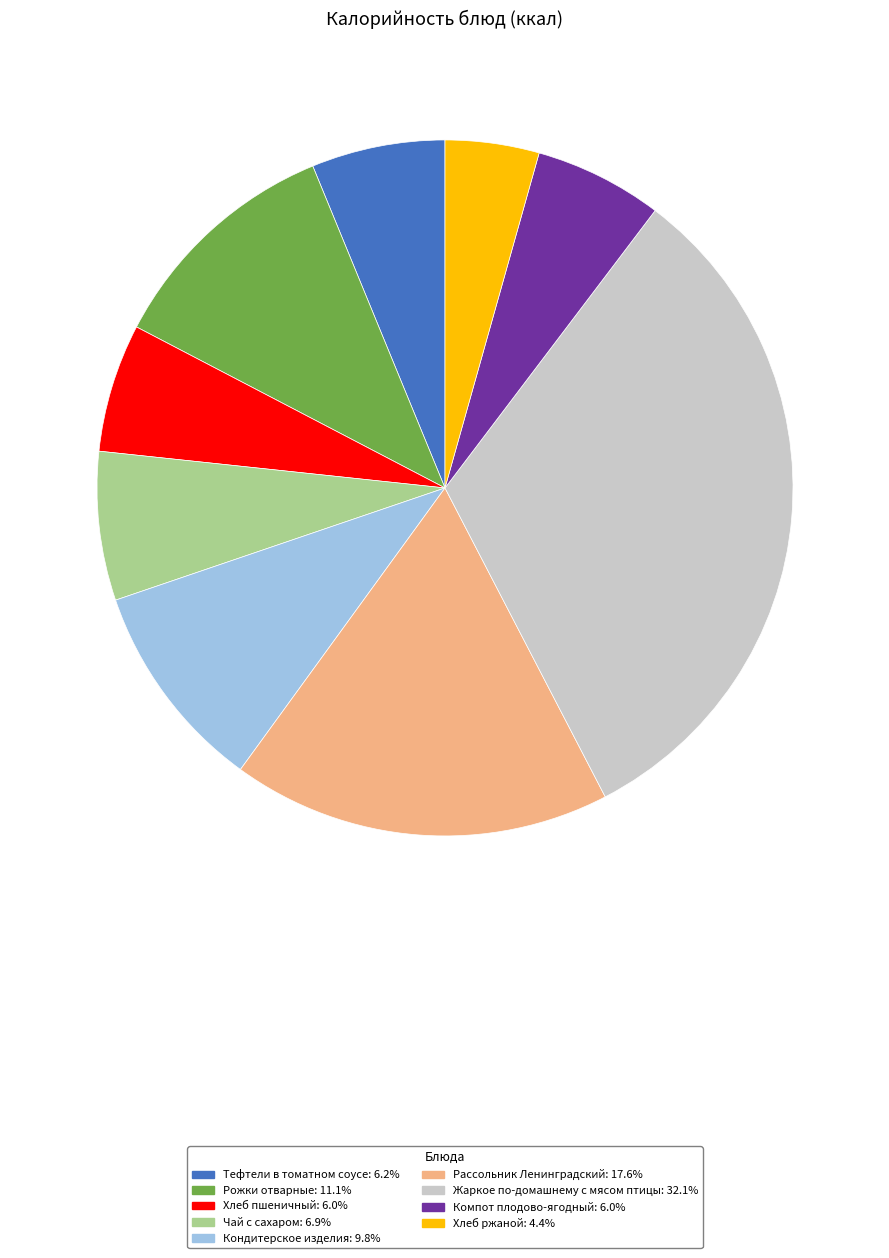

Does any single category account for the majority?

No